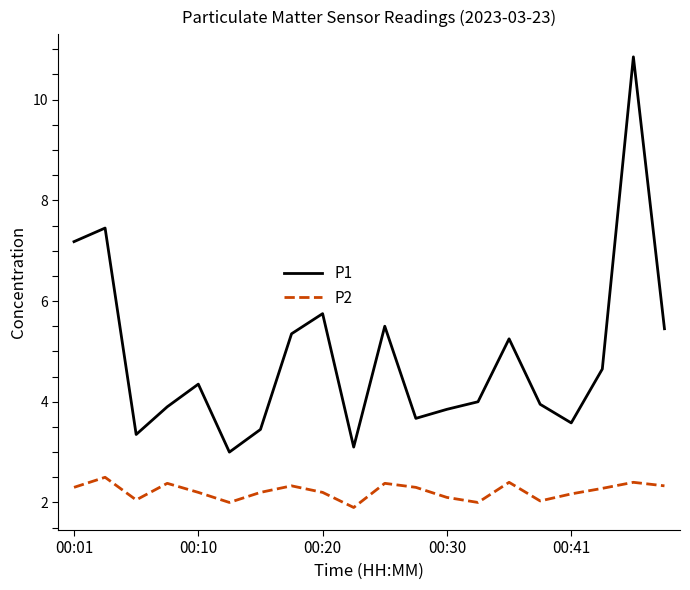

Is this an area chart (filled region under the line)?

No